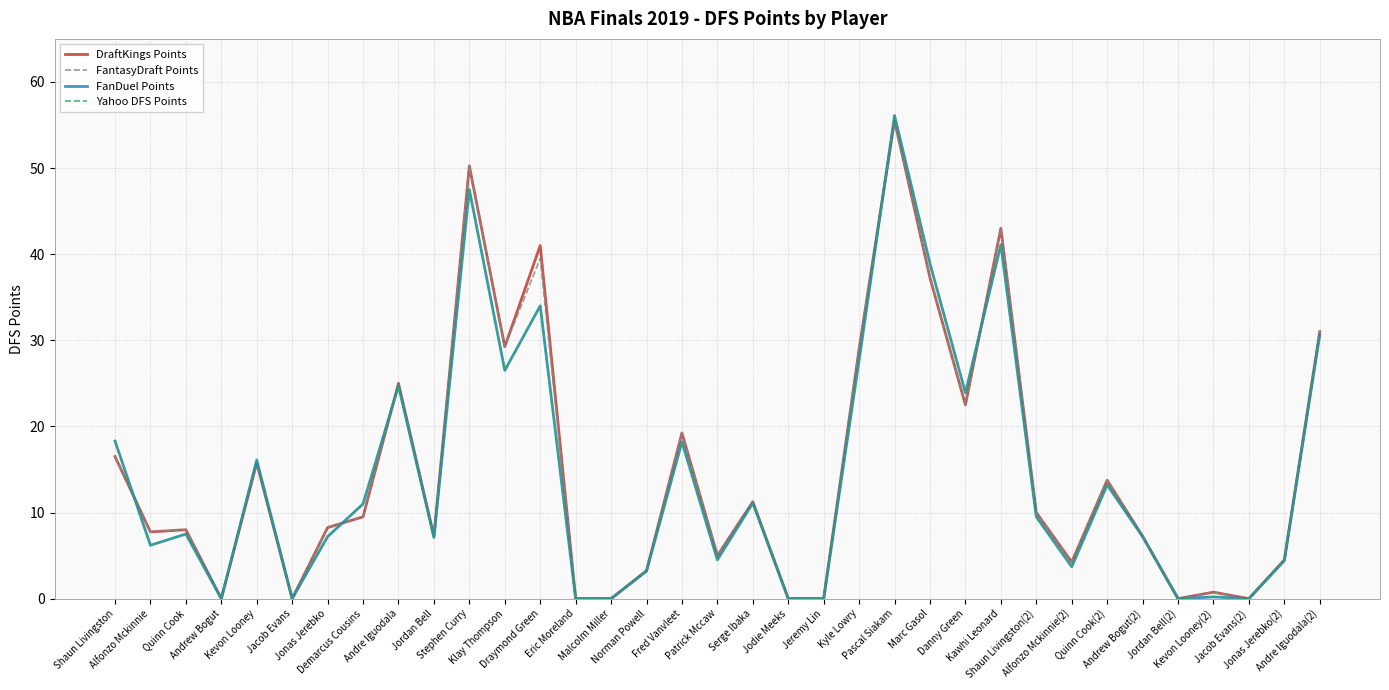

True or false: Yahoo DFS Points has a value of 3.7 at Fred Vanvleet.

False